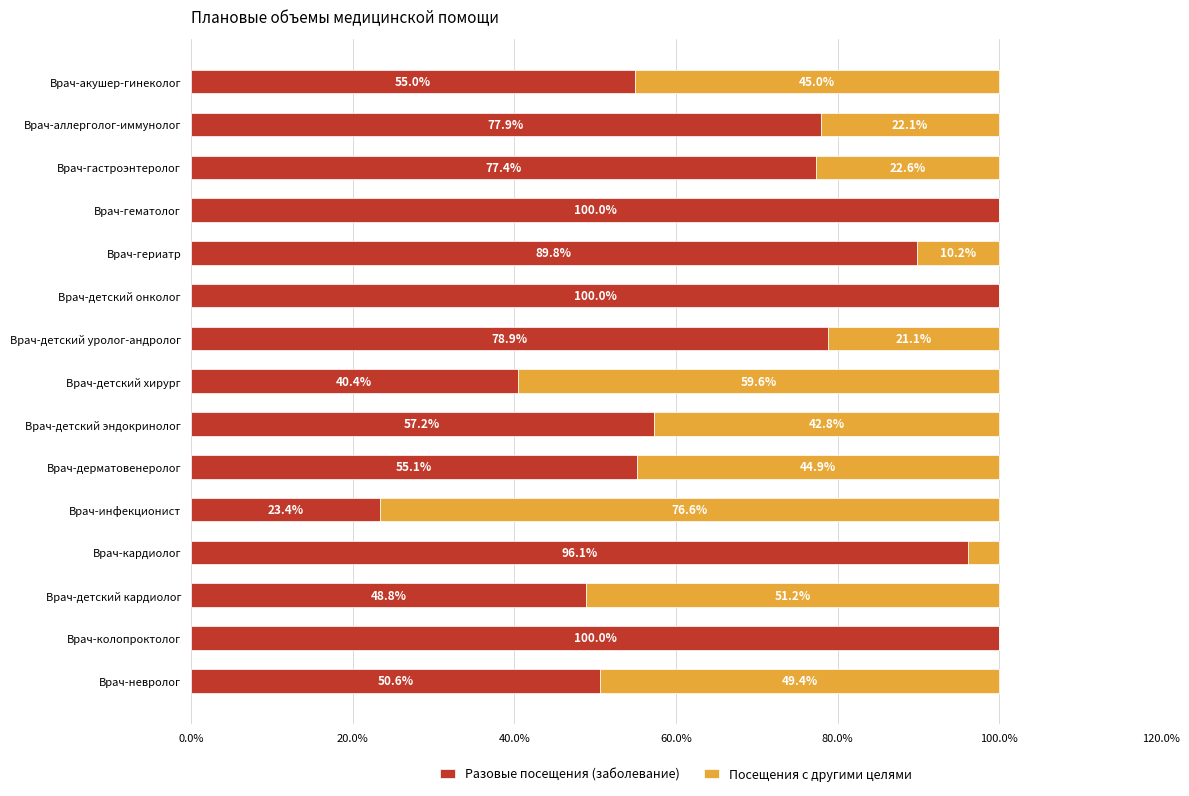

The Разовые посещения (заболевание) series shows 100.0 at Врач-гематолог. True or false?

True